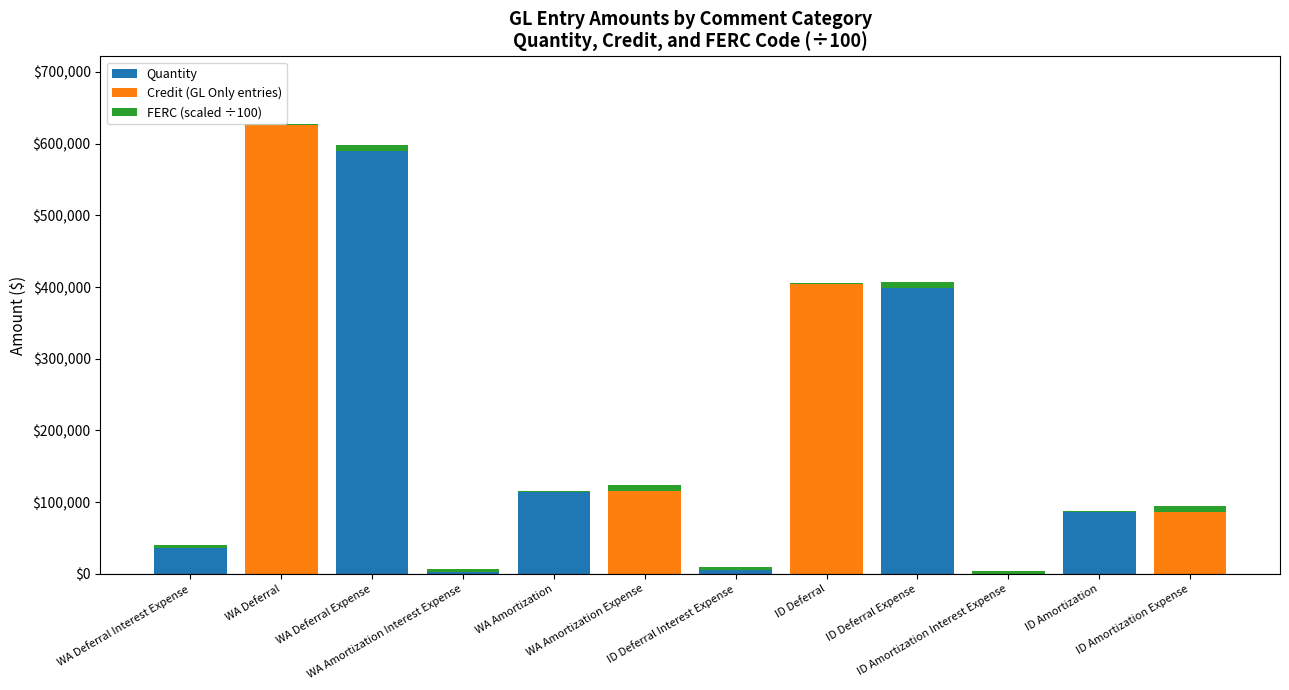

What is the maximum value for Quantity?

589697.1